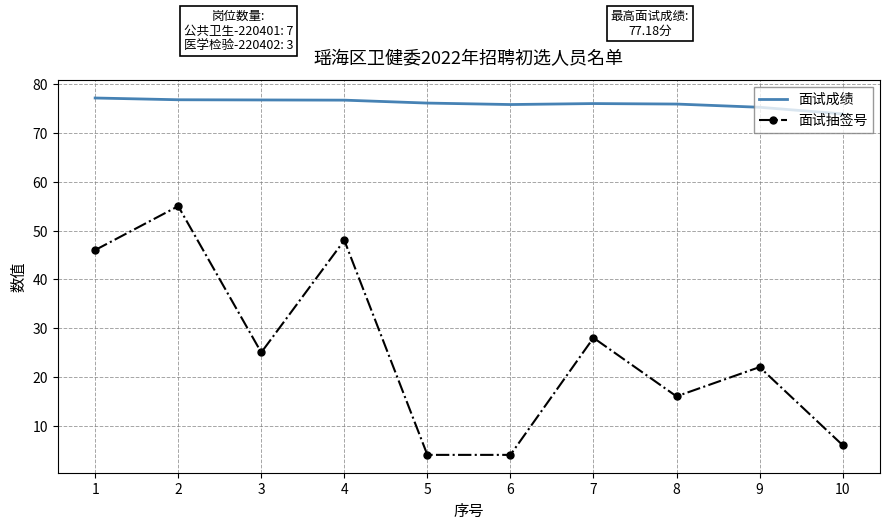

What is the total value across all series at 3?

101.8